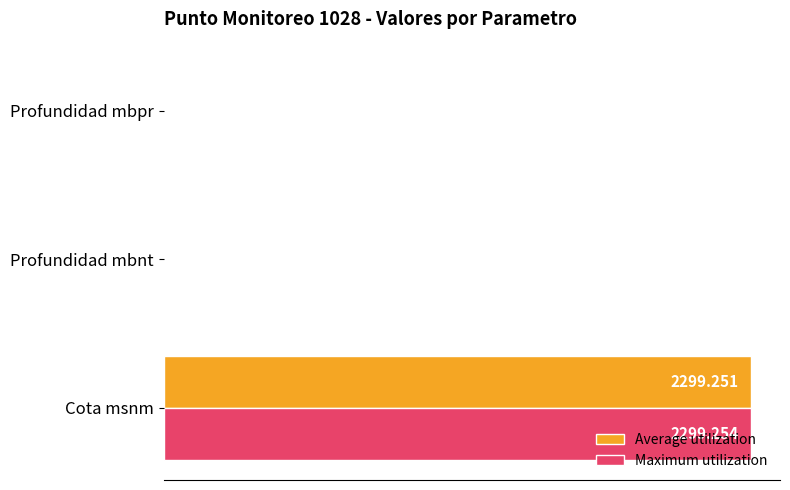

Which series has the largest total across all categories?

Maximum utilization